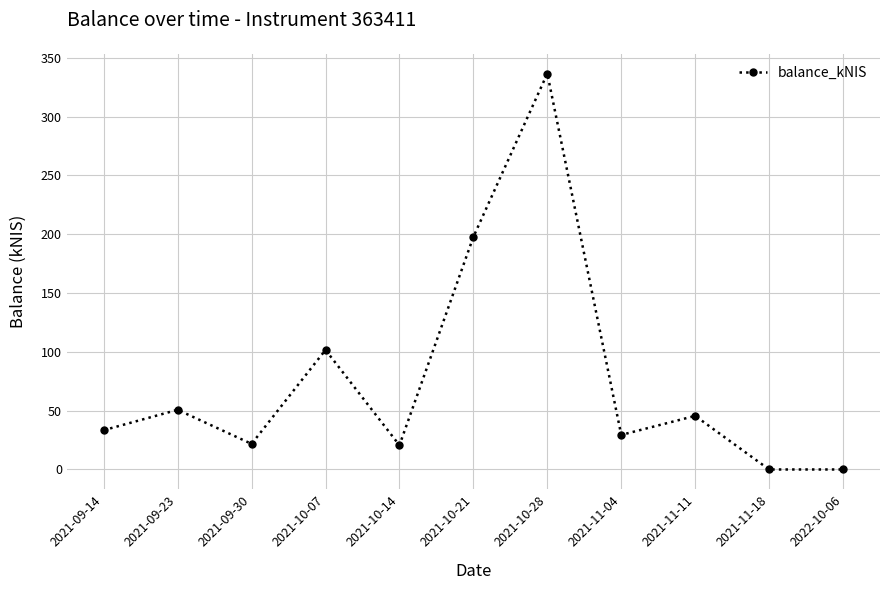

How many points are higher than both their immediate neighbors (excluding endpoints)?

4